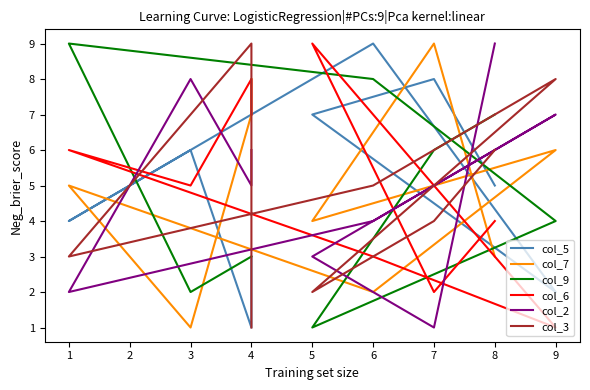

Where do col_6 and col_2 first cross each other?

4 and 3